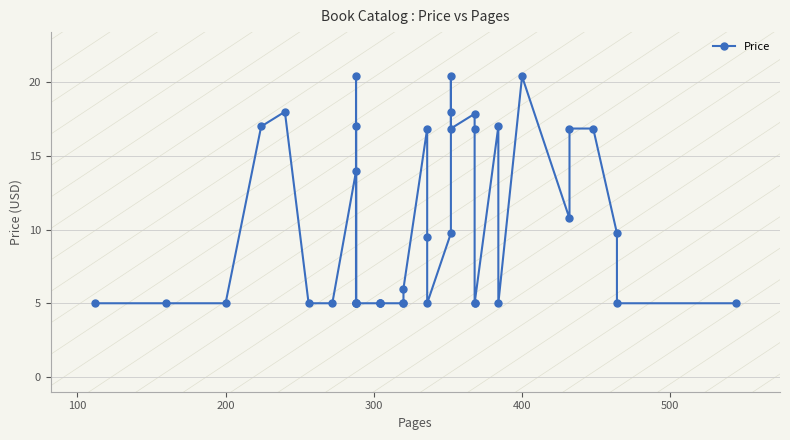

What is the minimum value shown in the chart?

5.0